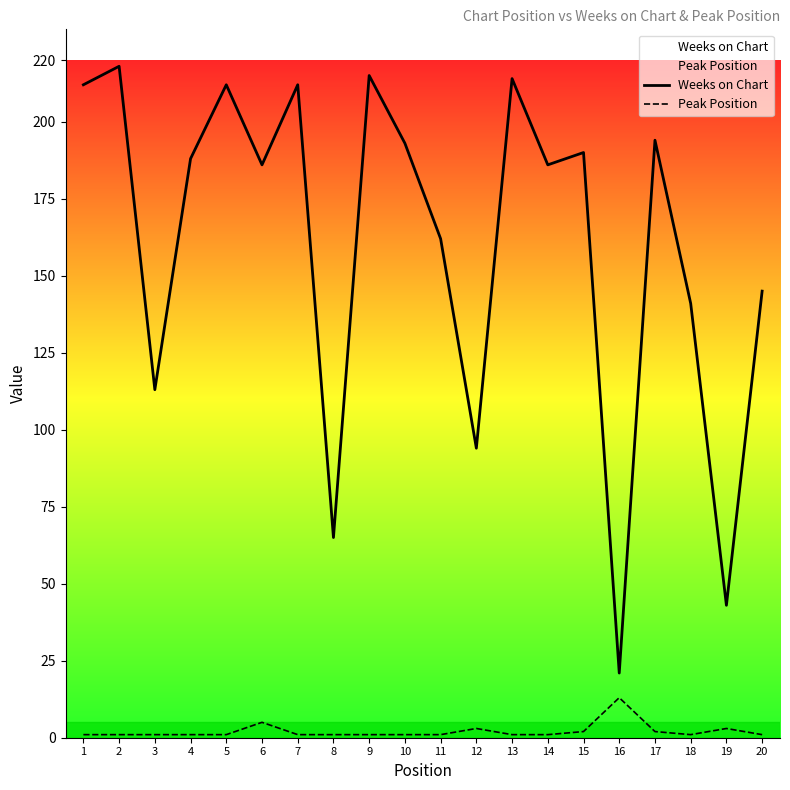

True or false: Peak Position and Weeks on Chart intersect in this chart.

False